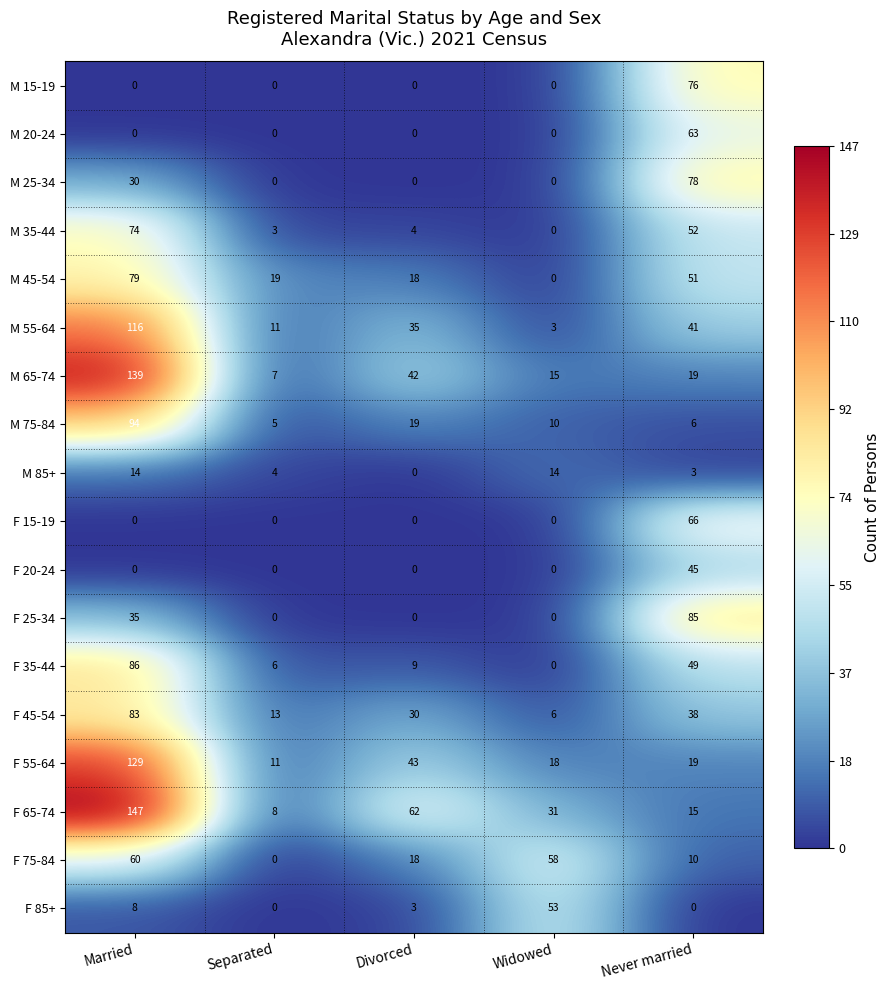

Rank the categories by M 65-74 value from lowest to highest.

Separated, Widowed, Never married, Divorced, Married